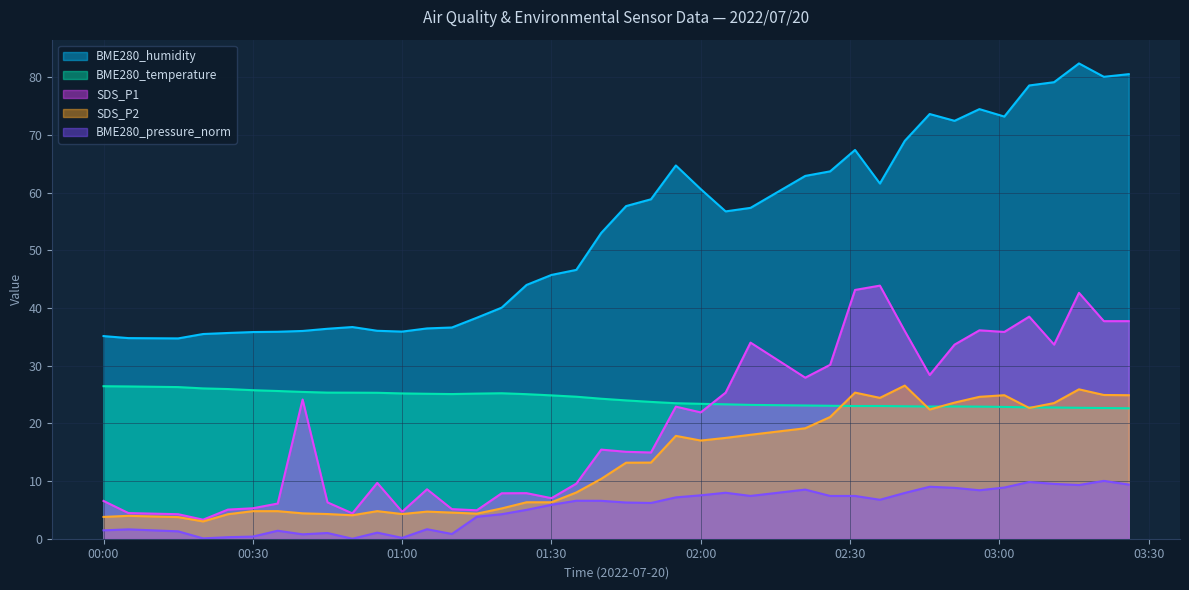

Which series changed the most between 2022/07/20 01:25 and 2022/07/20 01:45?

BME280_humidity